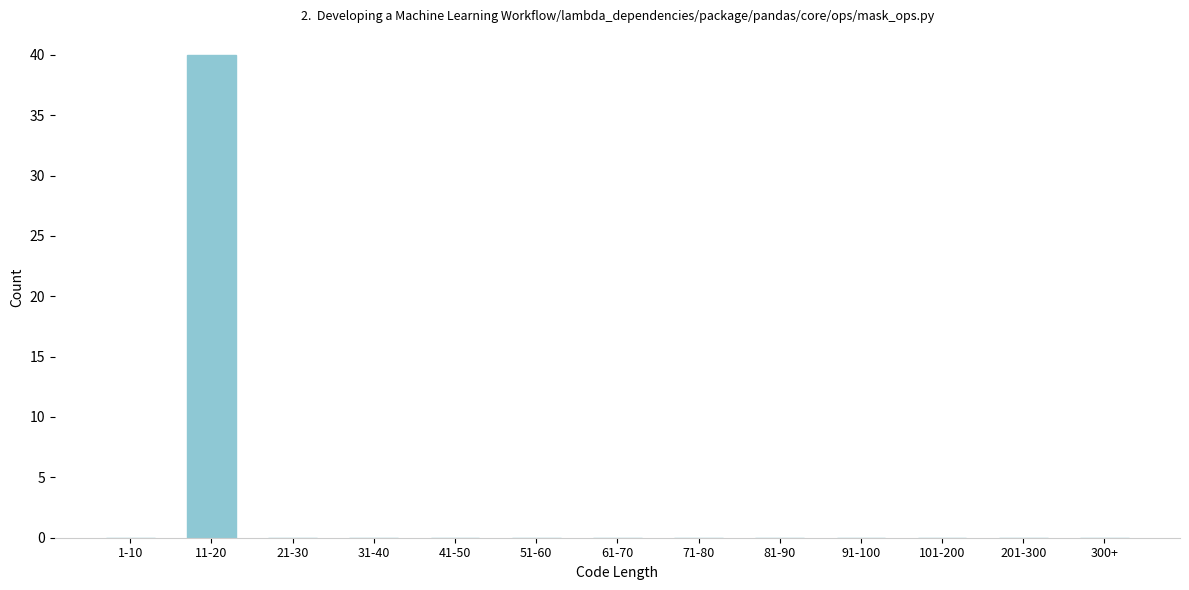

Reading left to right, list all the values displayed in this chart.

1-10=0	11-20=40	21-30=0	31-40=0	41-50=0	51-60=0	61-70=0	71-80=0	81-90=0	91-100=0	101-200=0	201-300=0	300+=0